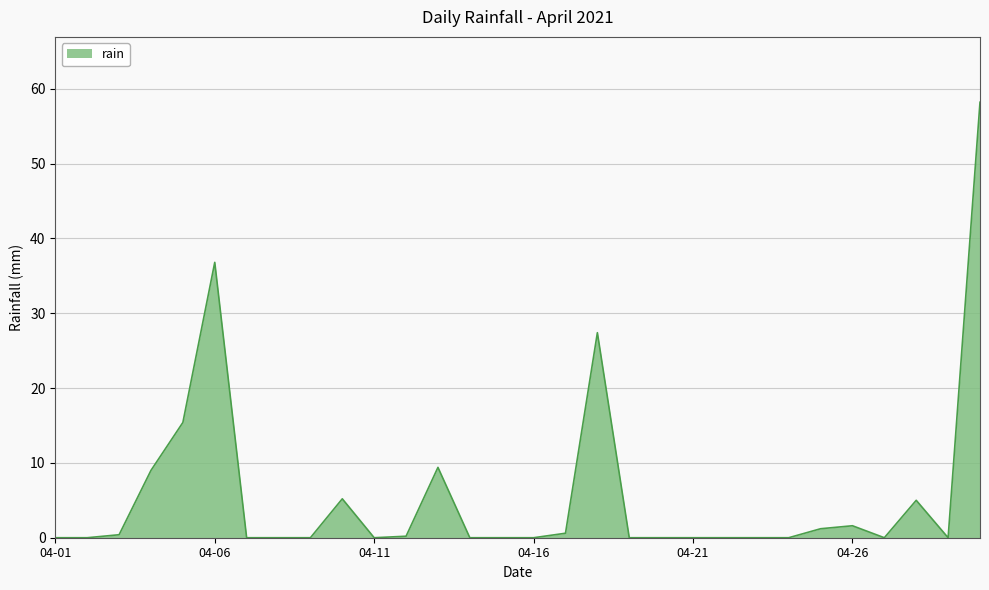

How many distinct data groups are displayed?

1